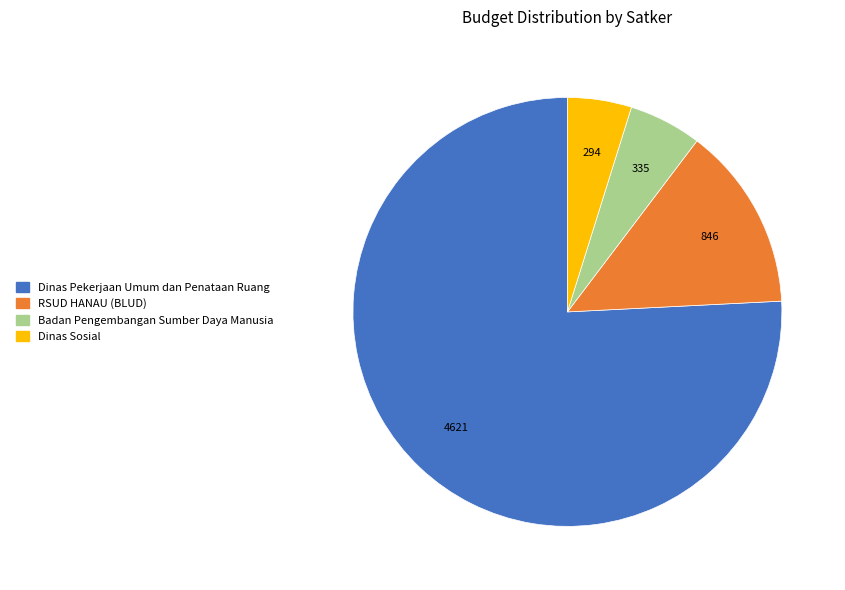

How many slices are in this pie chart?

4